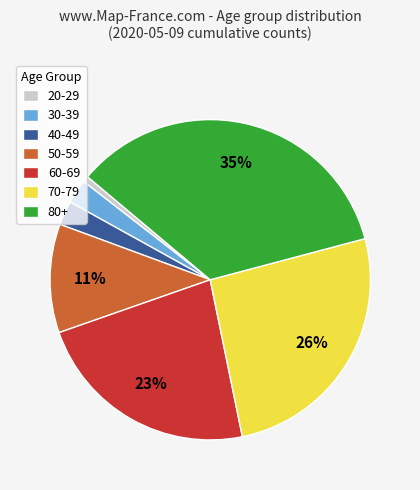

What is the largest slice in the pie chart?

80+